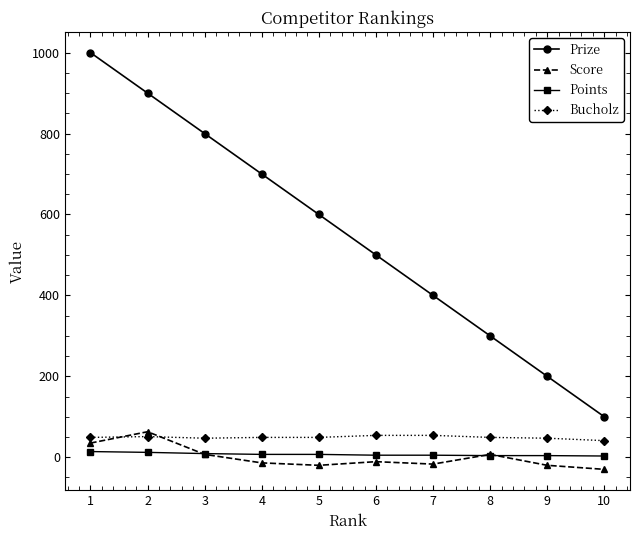

What is the maximum value shown in the chart?

1000